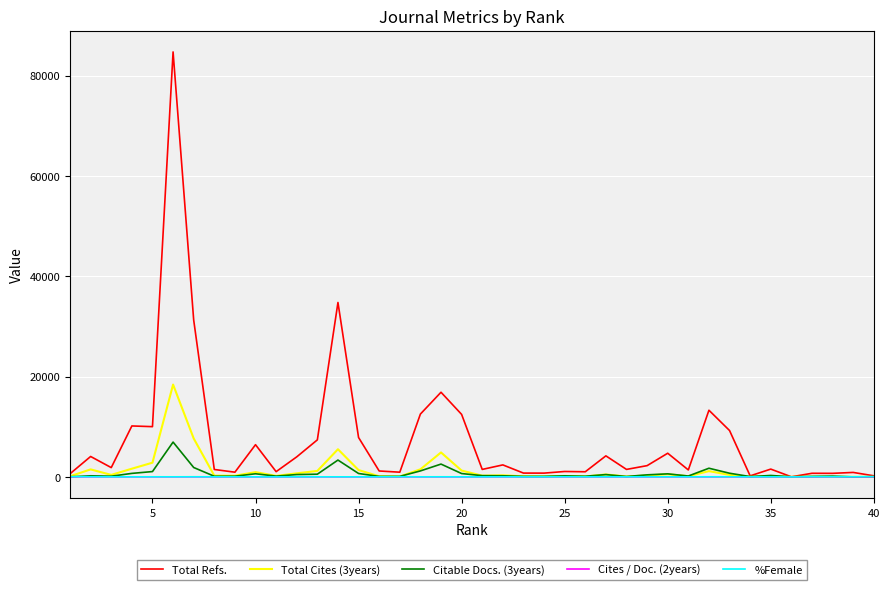

How many lines are shown in the chart?

5